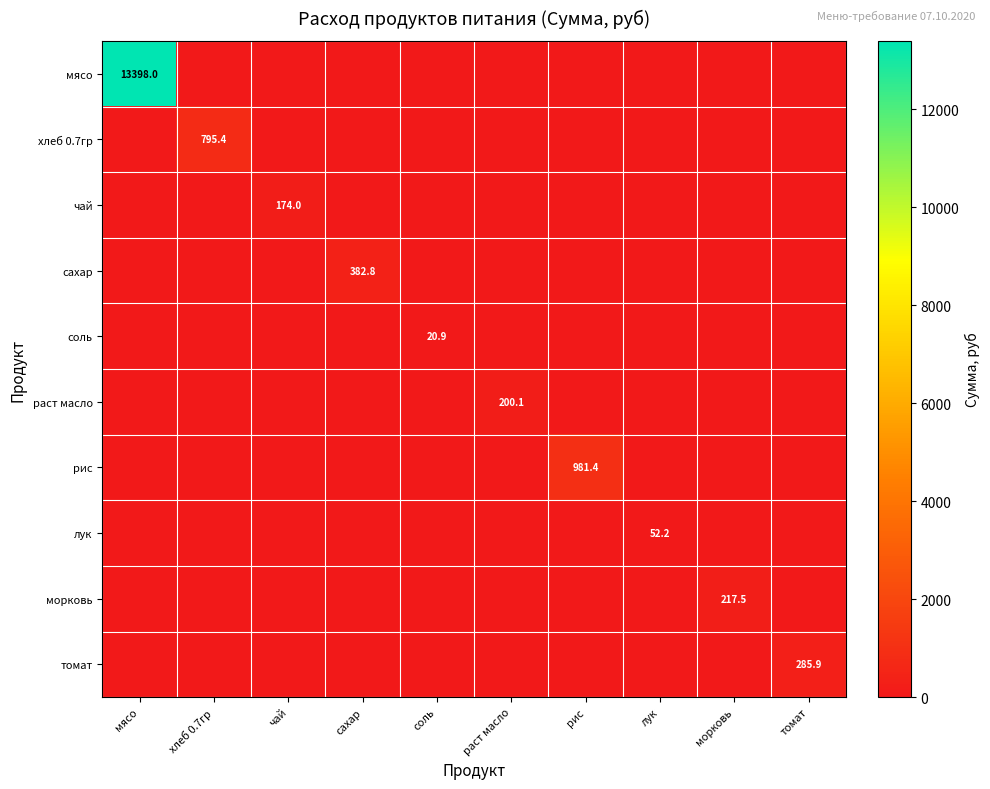

Which label corresponds to the smallest value in the chart?

хлеб 0.7гр